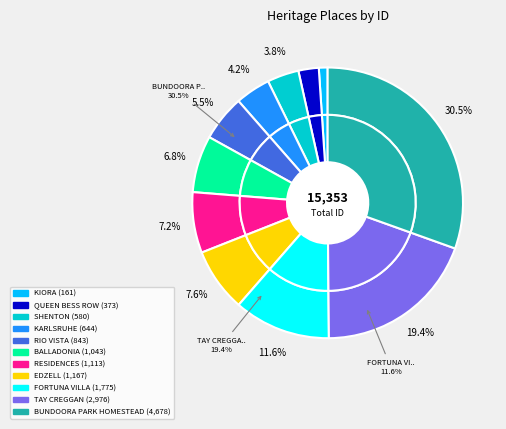

Is it true that RESIDENCES is 21% of the pie?

False